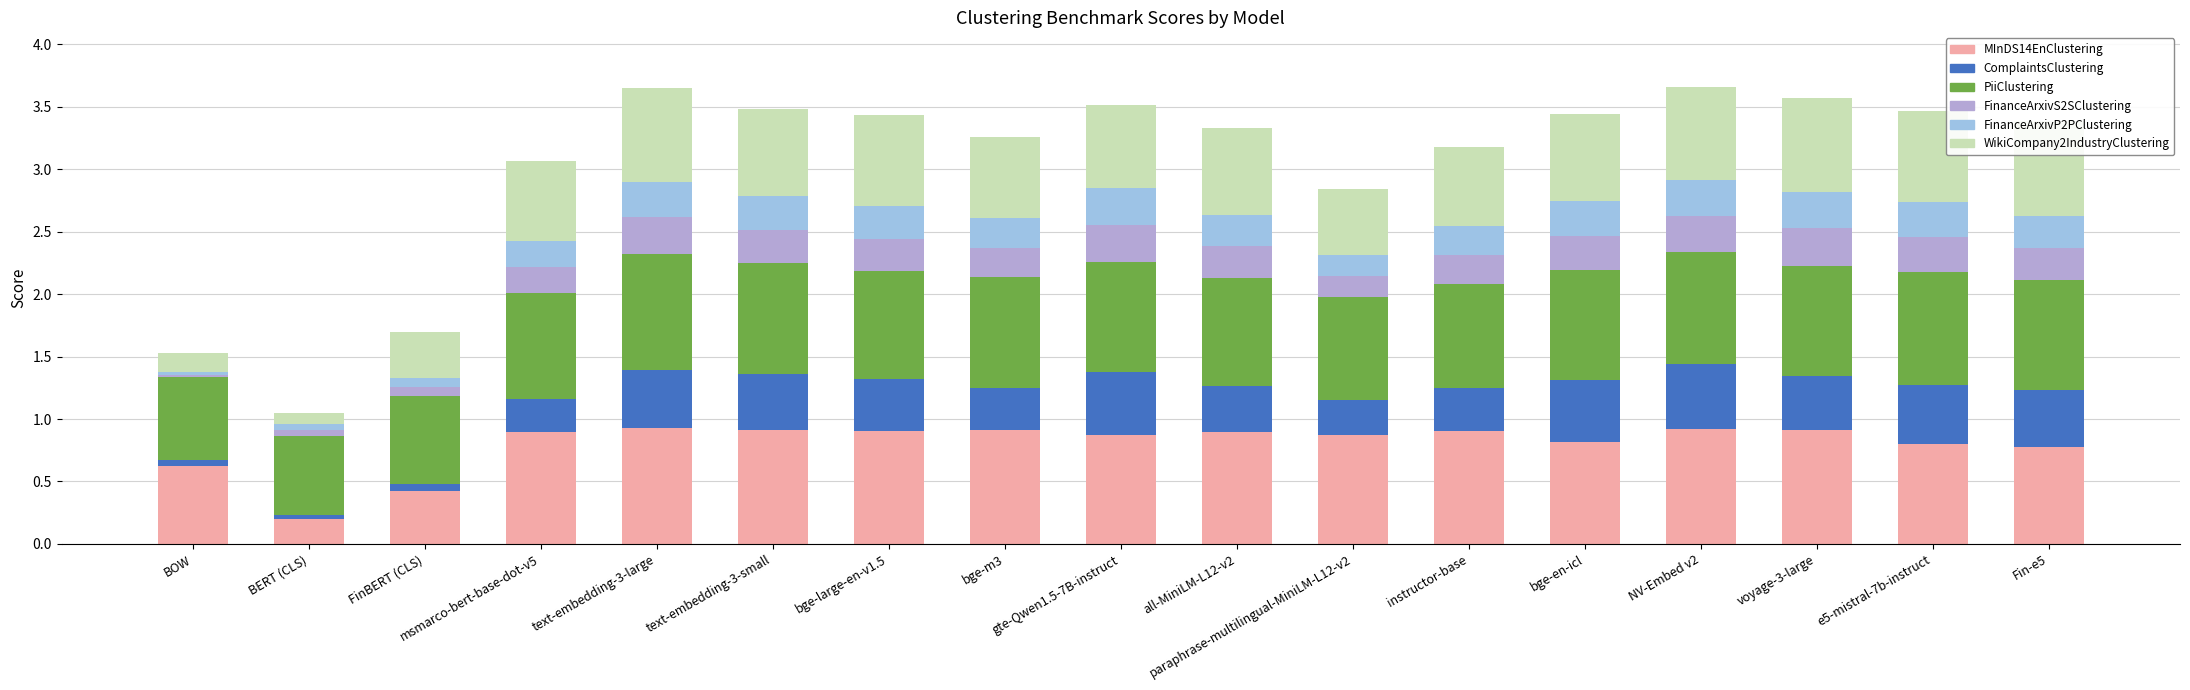

What position from the right is paraphrase-multilingual-MiniLM-L12-v2?

7